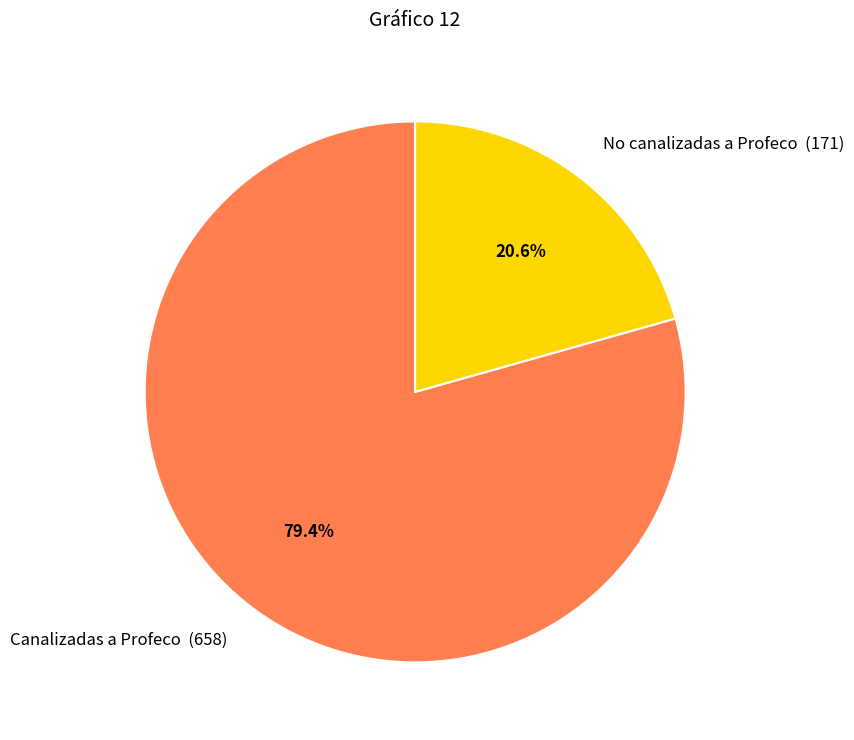

To the nearest percent, what is the average slice percentage?

50%